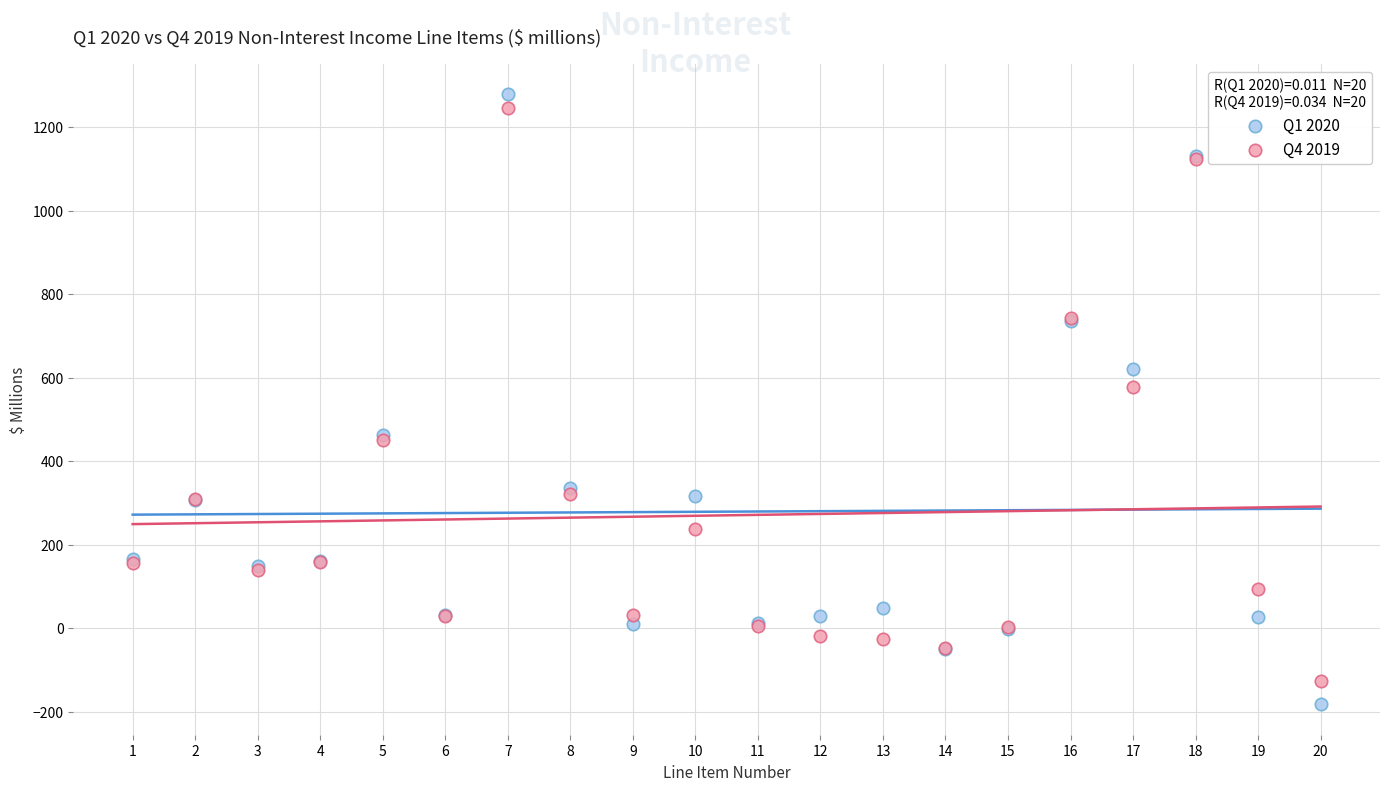

What are all the series names shown in the legend?

Q1 2020, Q4 2019